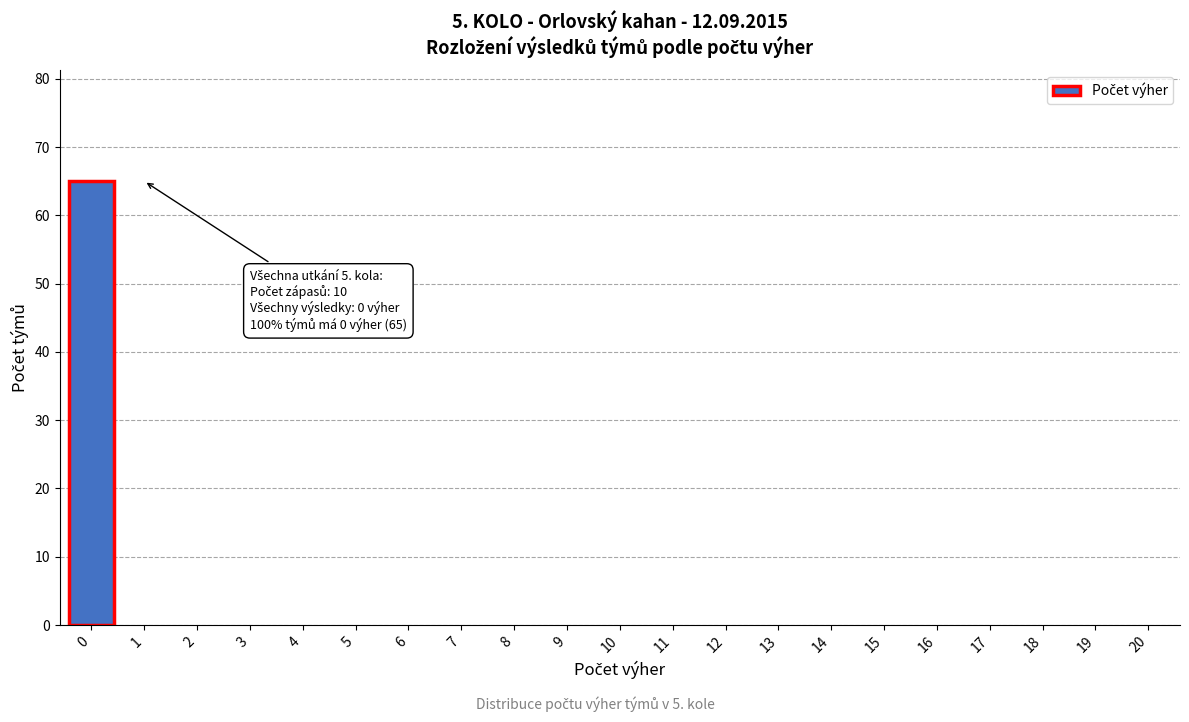

Reading right to left, extract all data points from this chart.

20=0	19=0	18=0	17=0	16=0	15=0	14=0	13=0	12=0	11=0	10=0	9=0	8=0	7=0	6=0	5=0	4=0	3=0	2=0	1=0	0=65